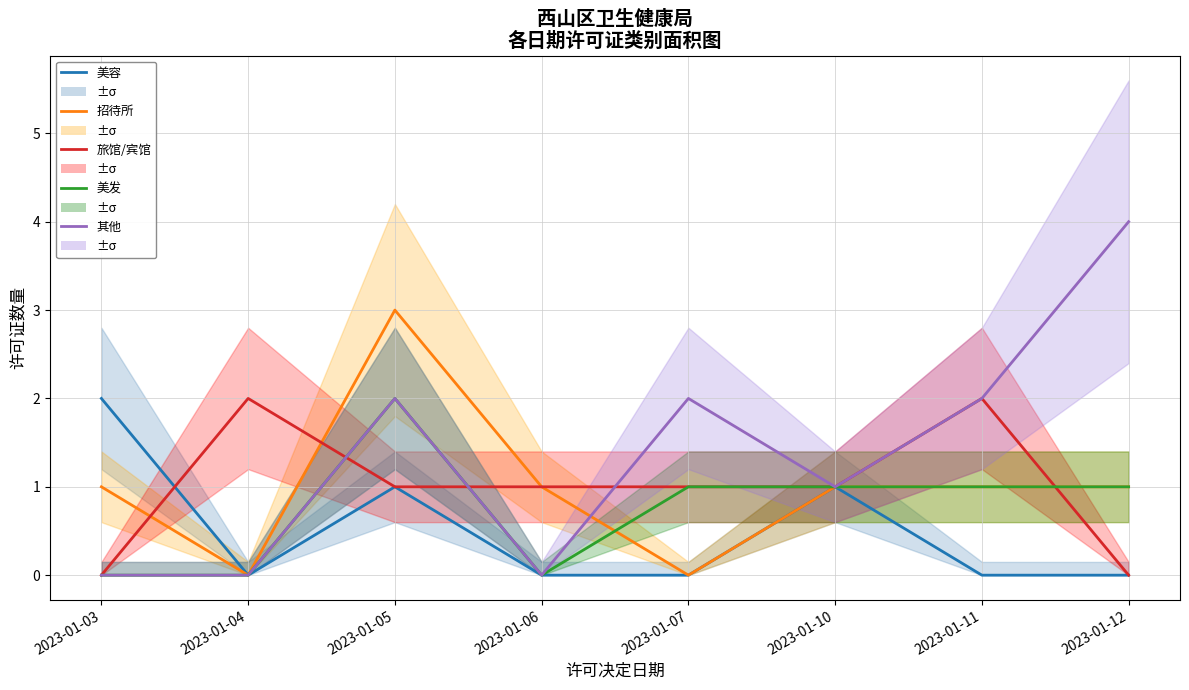

Rank the categories by 招待所 value from highest to lowest.

2023-01-05, 2023-01-03, 2023-01-06, 2023-01-10, 2023-01-11, 2023-01-12, 2023-01-04, 2023-01-07